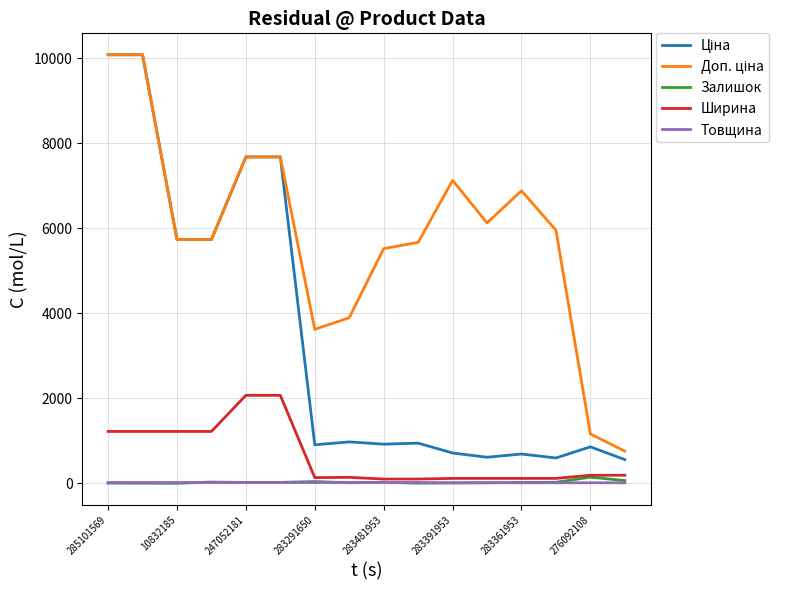

What is the maximum value shown in the chart?

10085.8